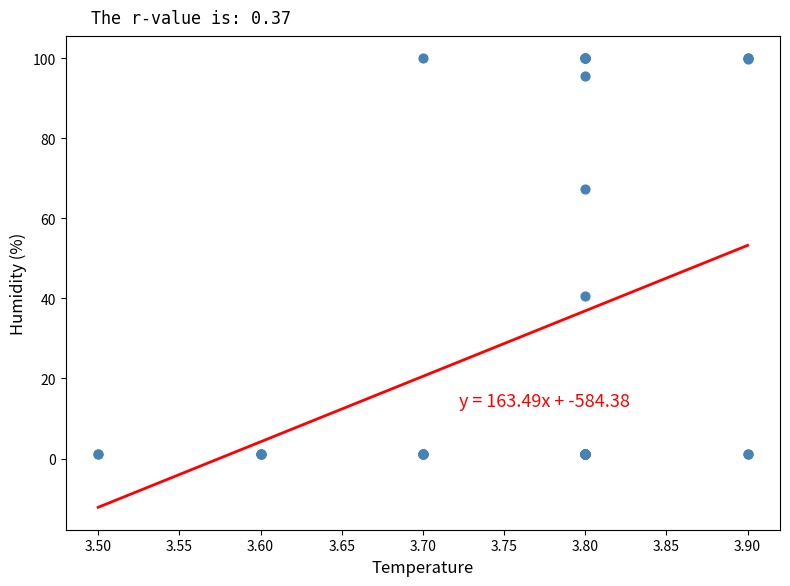

What Y value in the scatter plot is closest to 50?

40.7